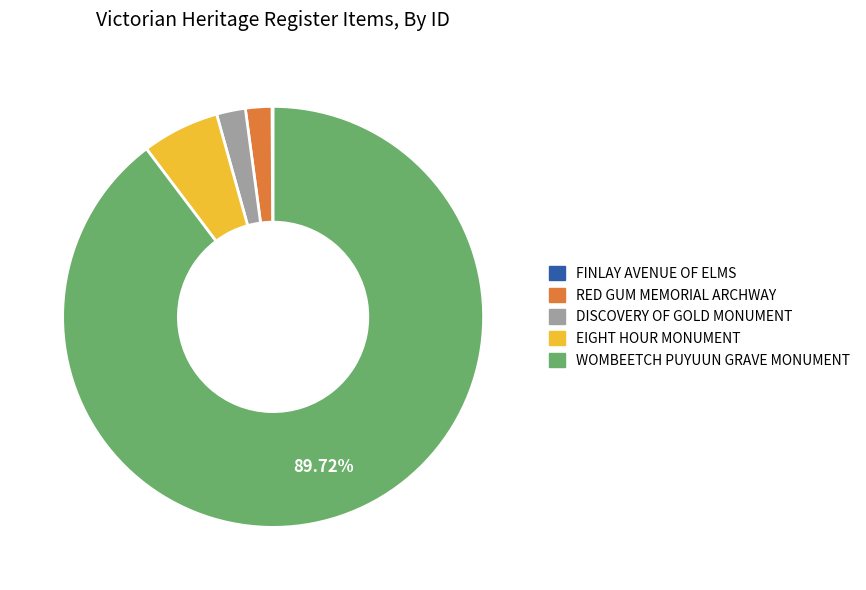

What is the majority slice?

WOMBEETCH PUYUUN GRAVE MONUMENT